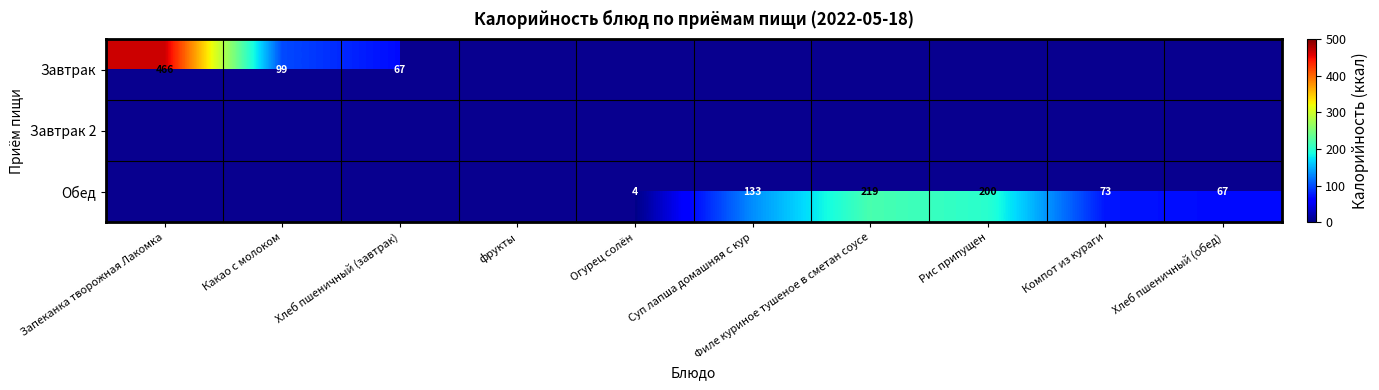

Is it true that Обед equals 7 at Огурец солён?

False